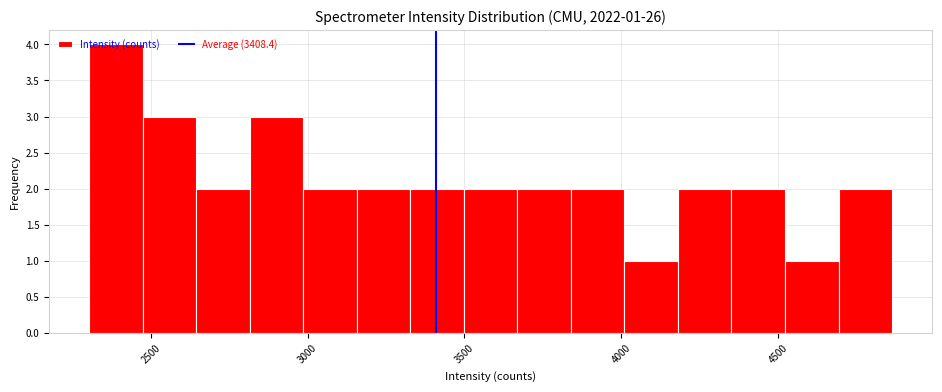

Around what value on the x-axis is the tallest bar? Give the approximate position of its centre, as read against the axis.

2400